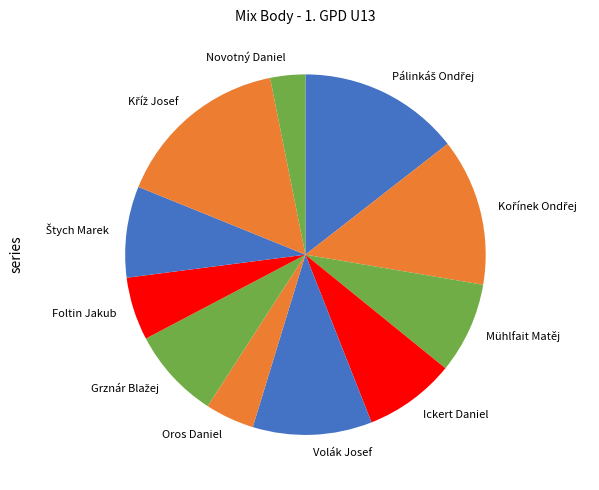

The Foltin Jakub slice represents 6% of the pie. True or false?

True